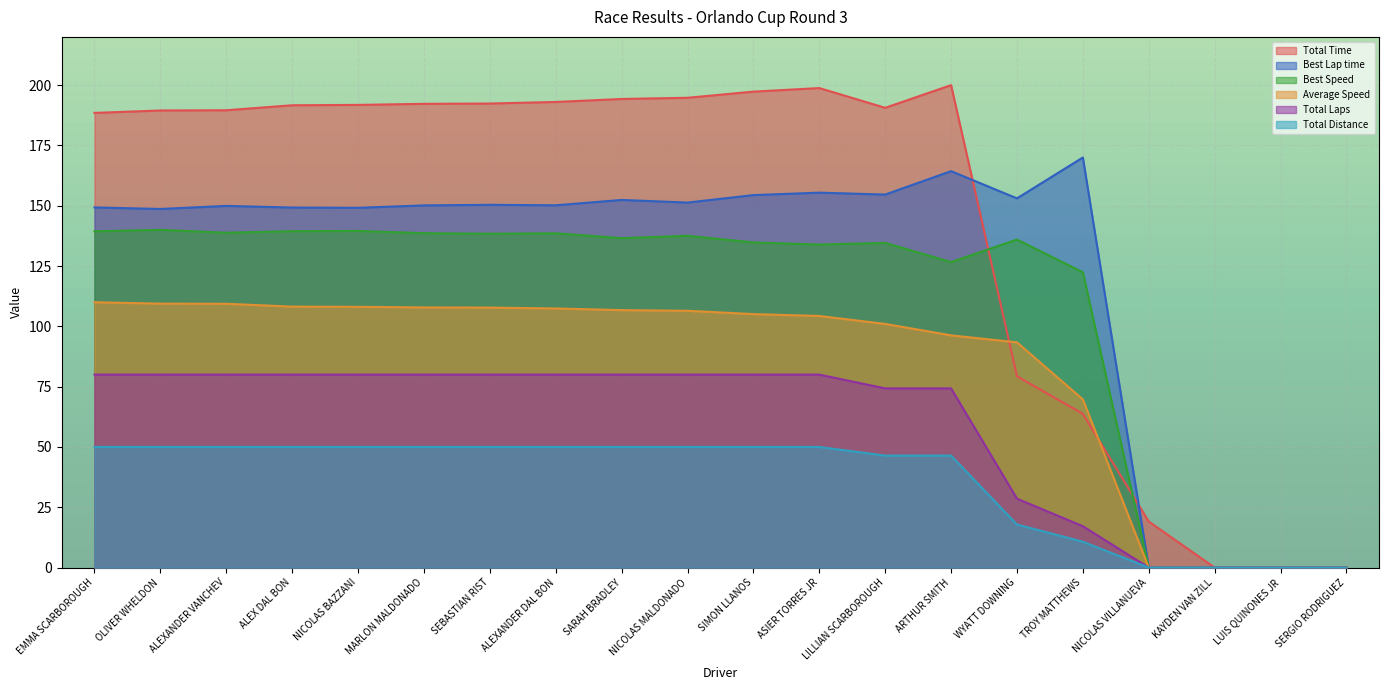

At which category is the sum across all series the highest?

ASIER TORRES JR